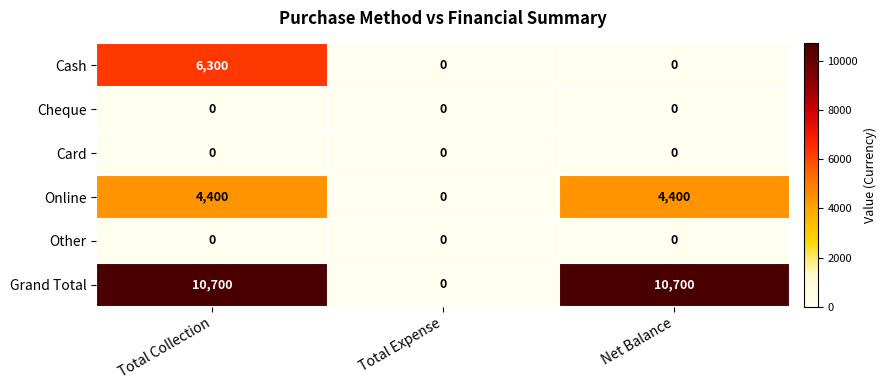

What is the highest value of the Cash series?

6300